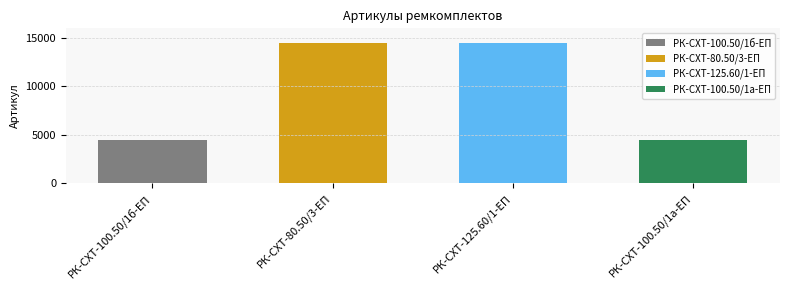

Which category has the highest value across all series?

РК-СХТ-125.60/1-ЕП